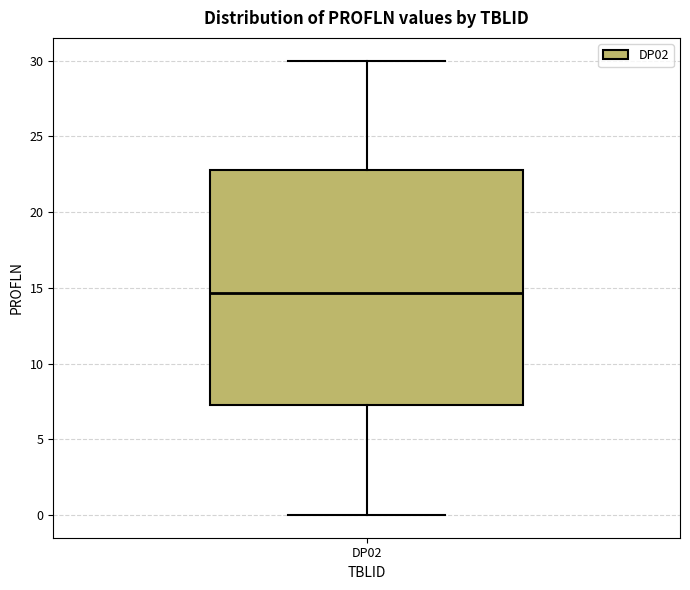

Where does the lower whisker of the box for DP02 end on the y-axis? The values are not printed on the chart, so give them approximately, as read against the axis.

0.0